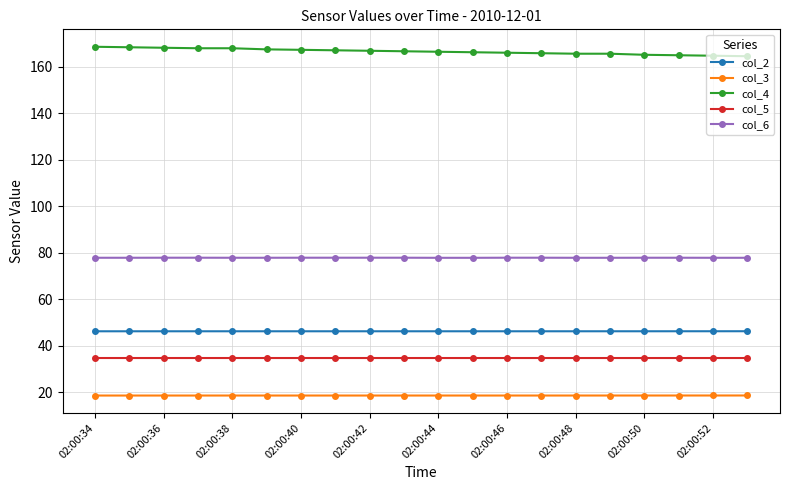

What is the greatest value displayed?

168.6